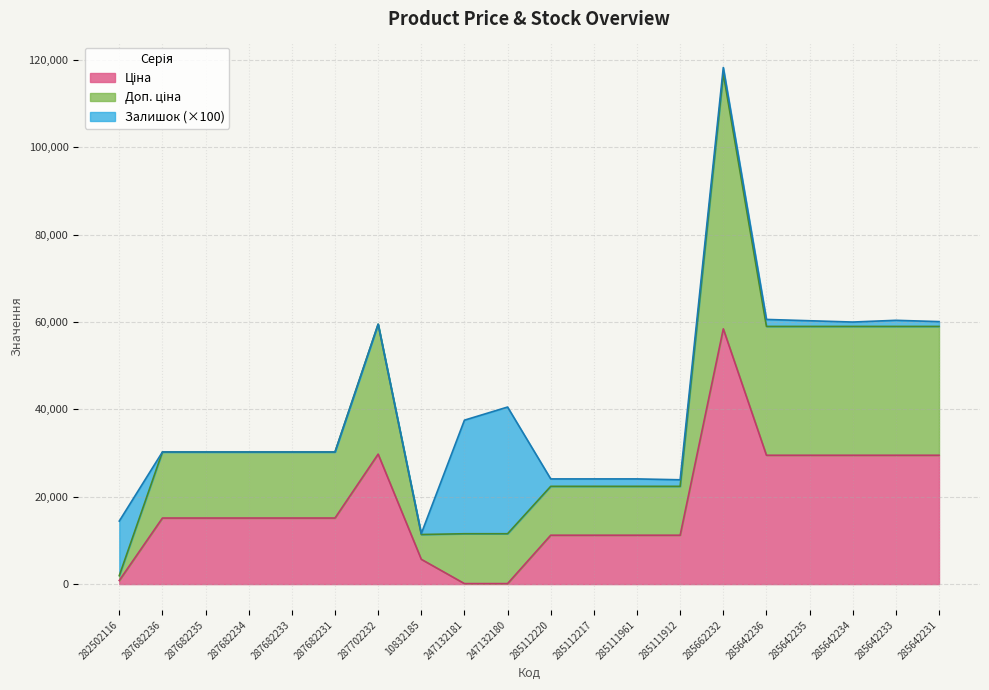

At which category is the sum across all series the highest?

285662232